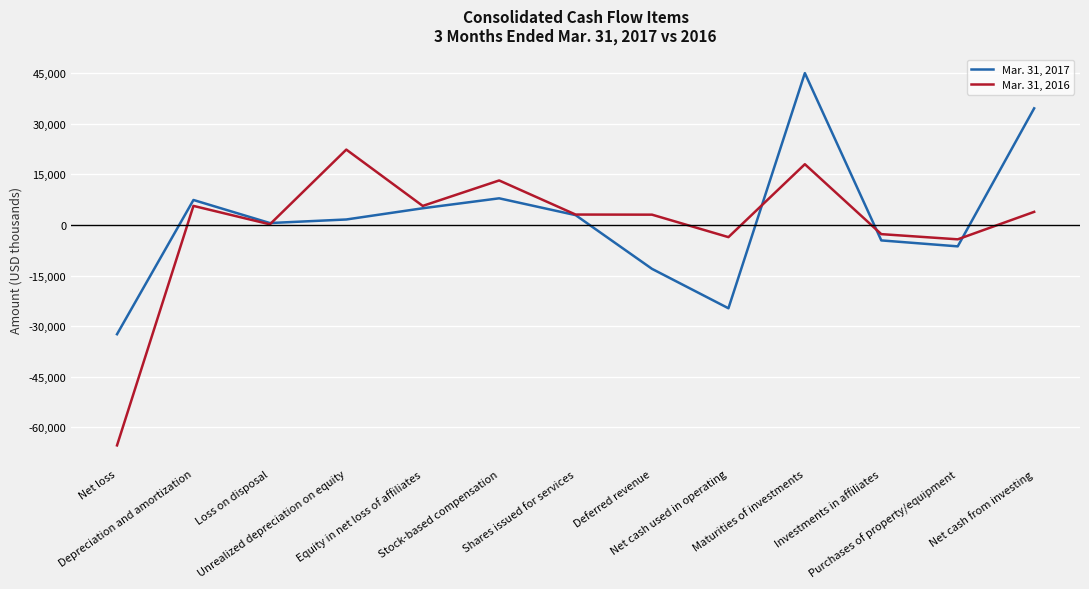

The Mar. 31, 2016 series shows -4257 at Purchases of property/equipment. True or false?

True